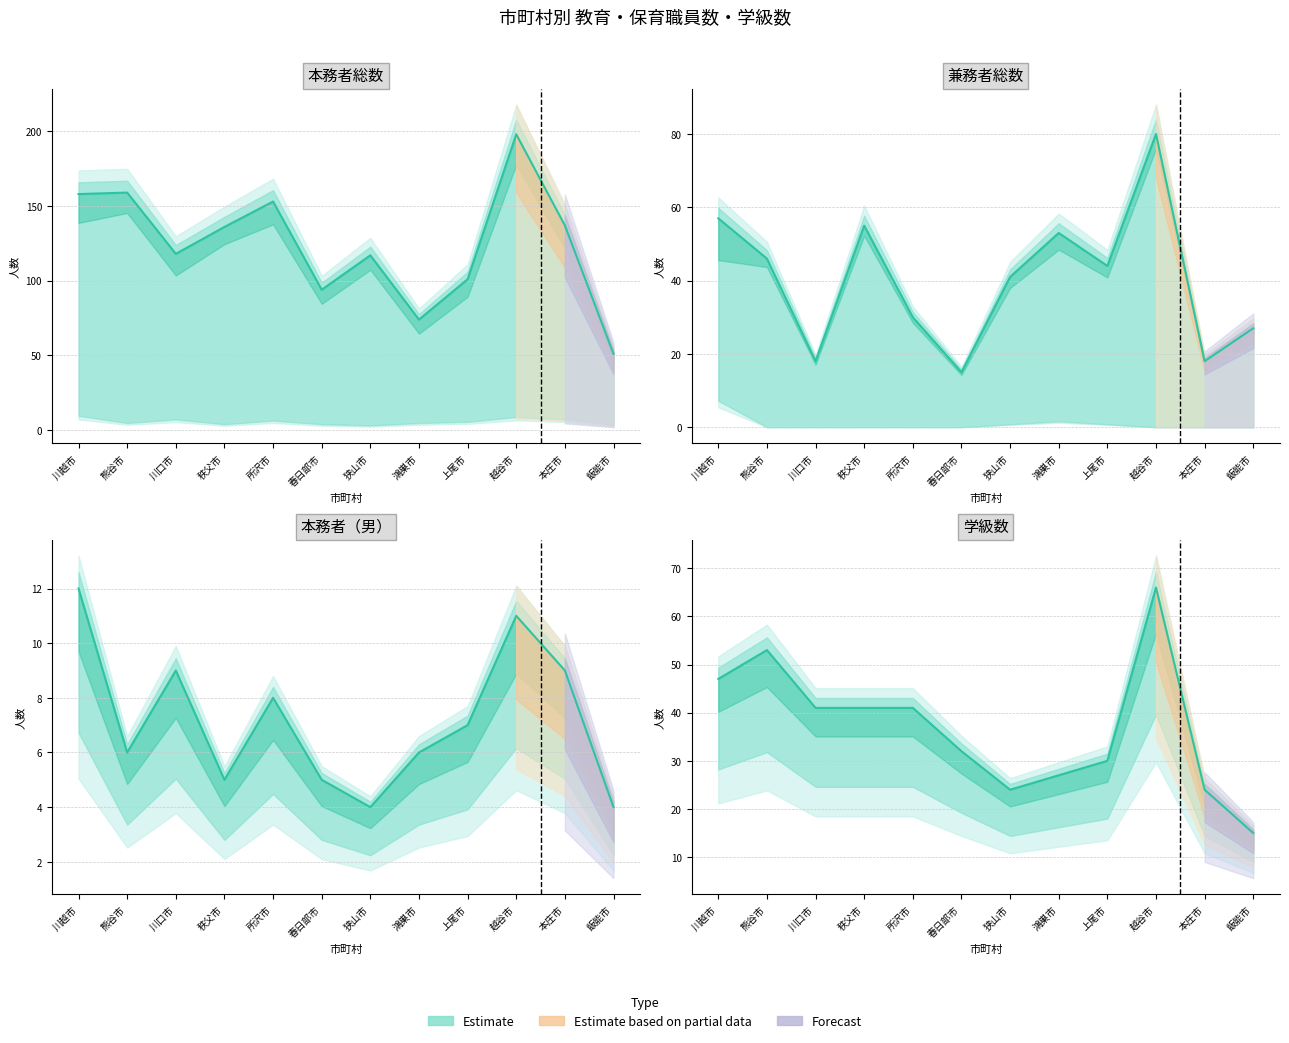

Which series has the largest range (max minus min)?

教育・保育職員数（本務者）総数